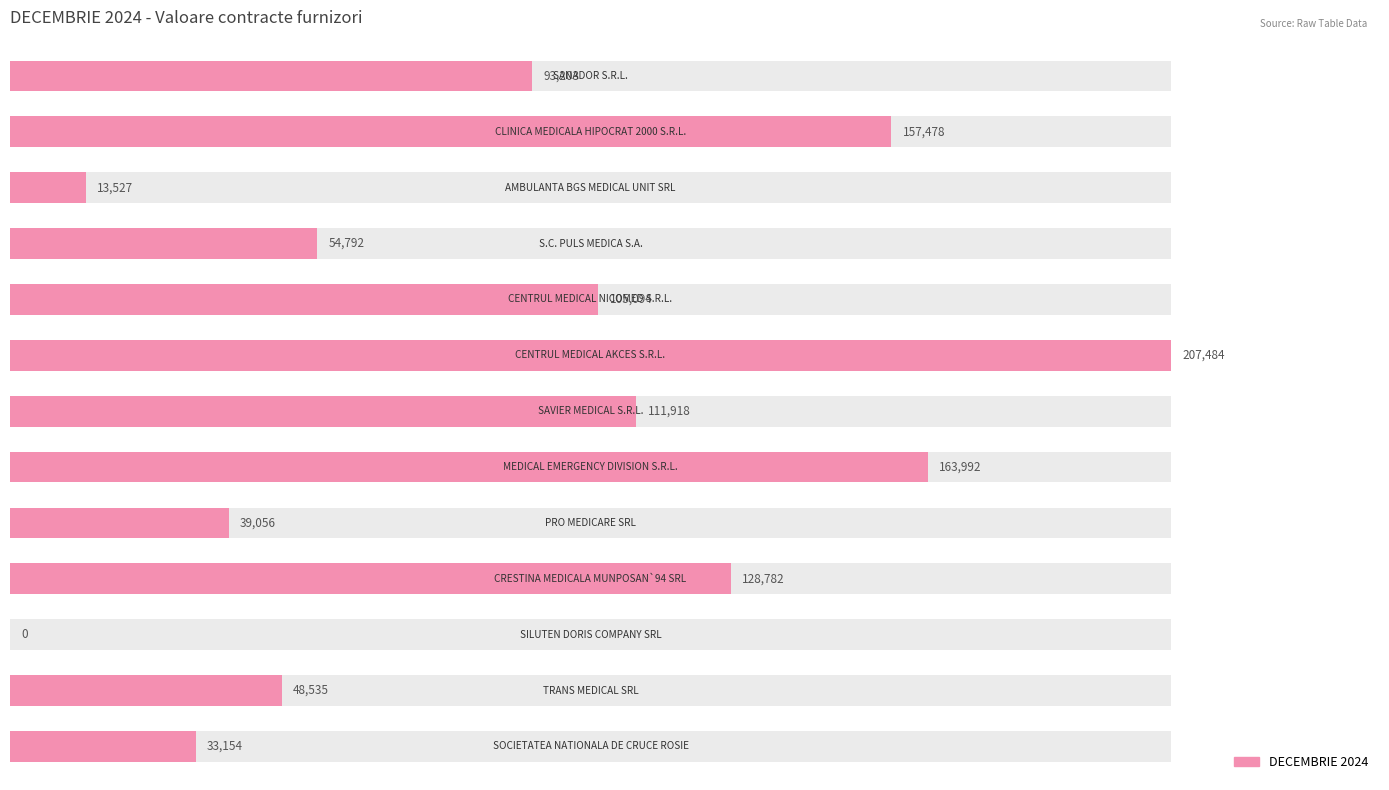

Approximately how many times larger is the value at 0 compared to 8?

2.4